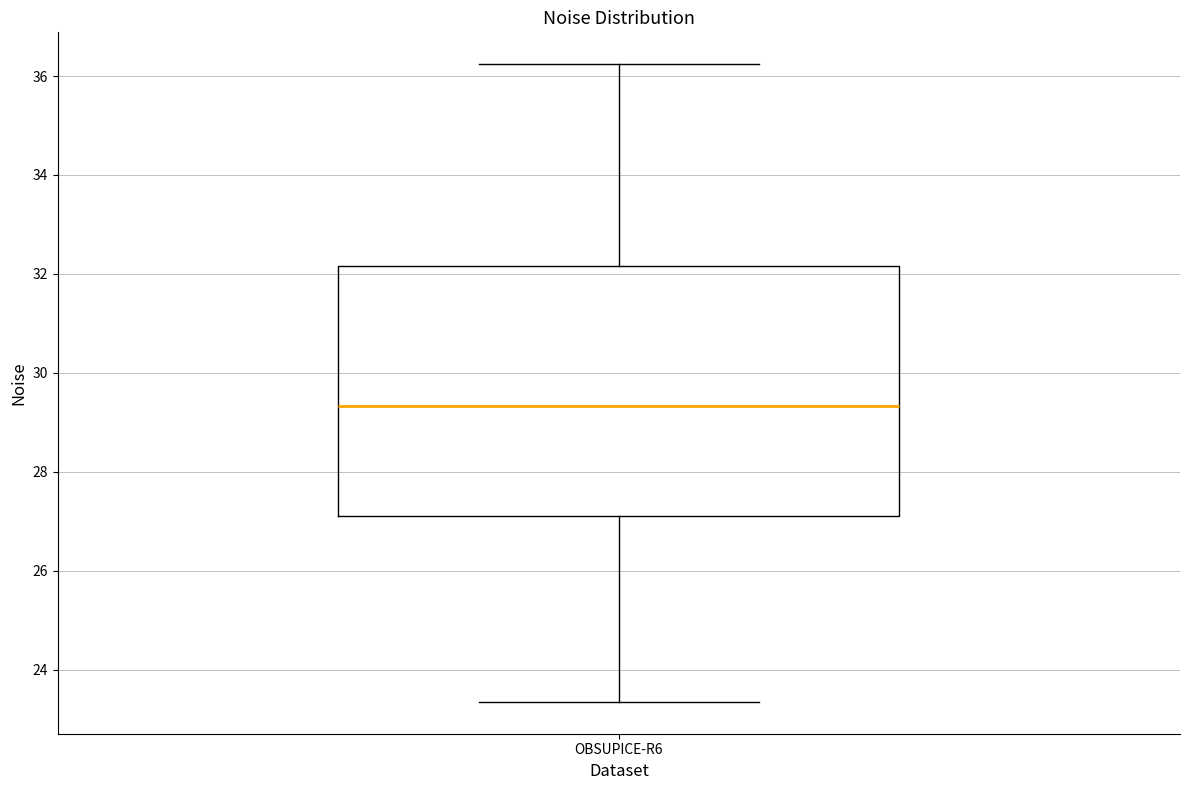

Where is the upper edge of the box for OBSUPICE-R6 on the y-axis? The values are not printed on the chart, so give them approximately, as read against the axis.

32.2